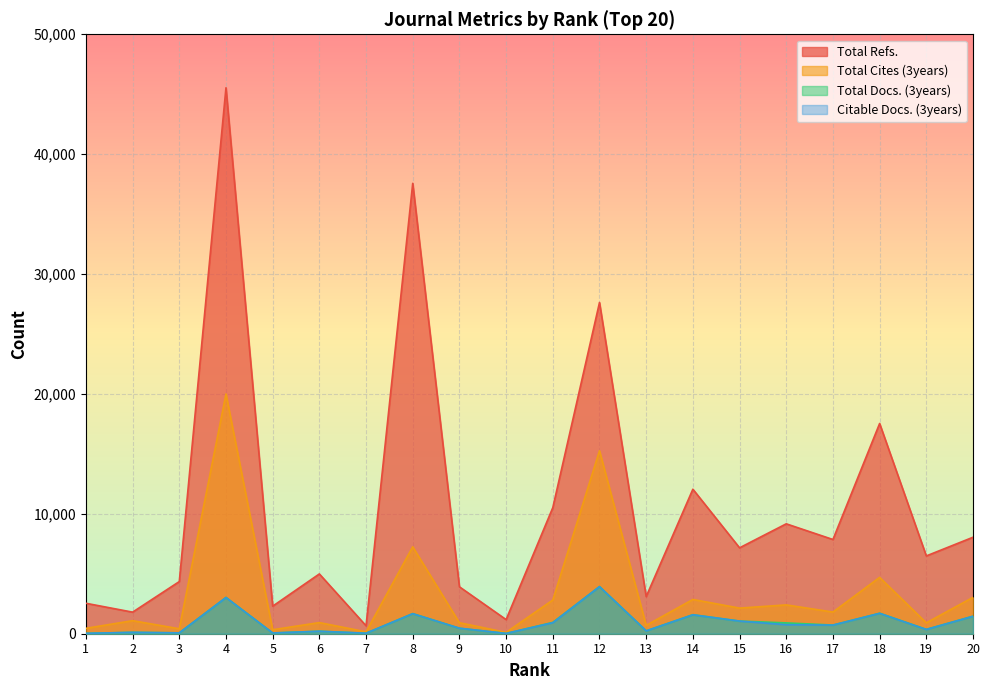

Which series has the widest spread of values?

Total Refs.